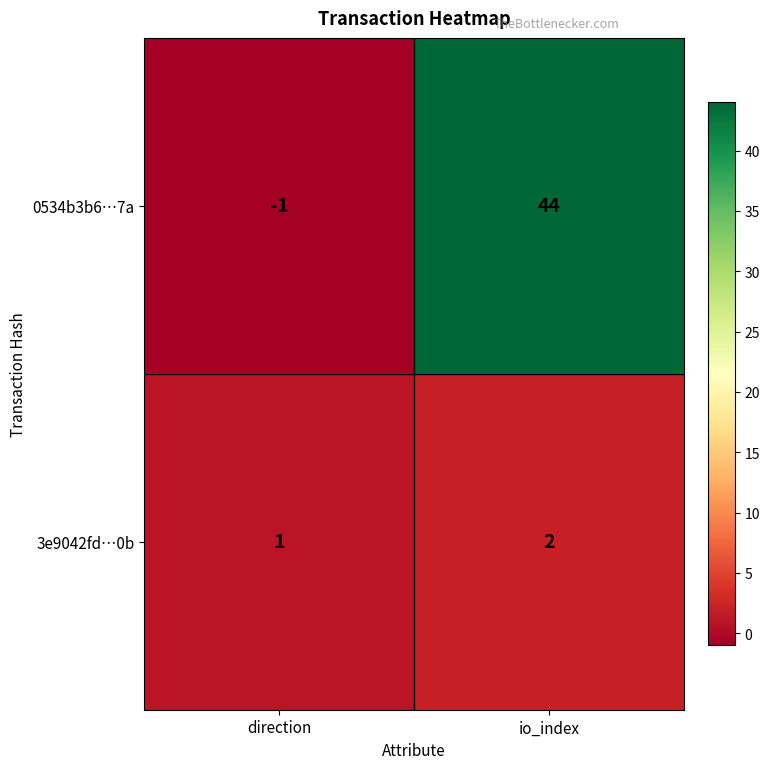

What is the sum of all 0534b3b6…7a values?

43